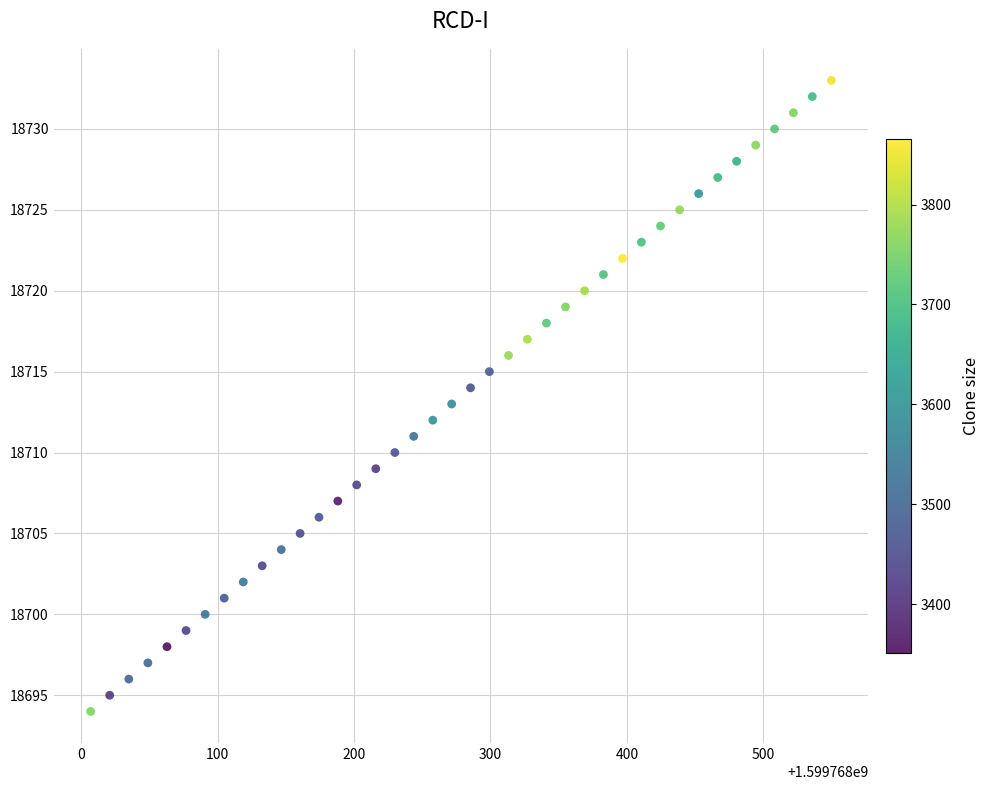

What is the range of Y values (max minus min)?

39